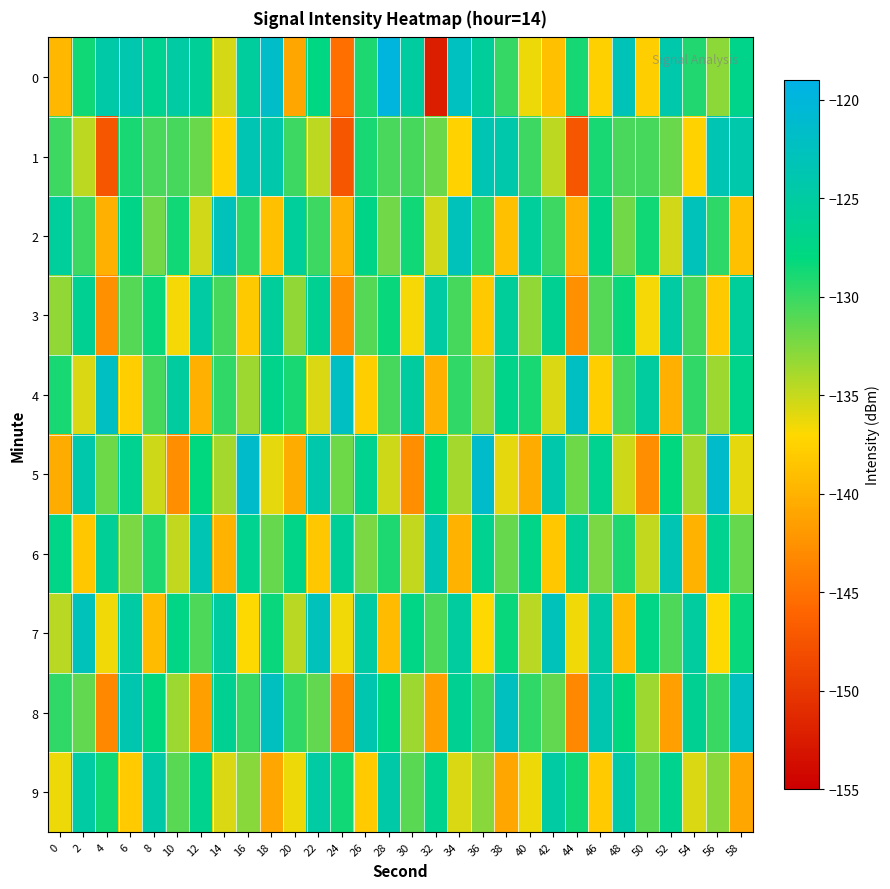

At 6, list the series in order from smallest to largest.

9, 4, 6, 3, 1, 2, 5, 7, 0, 8